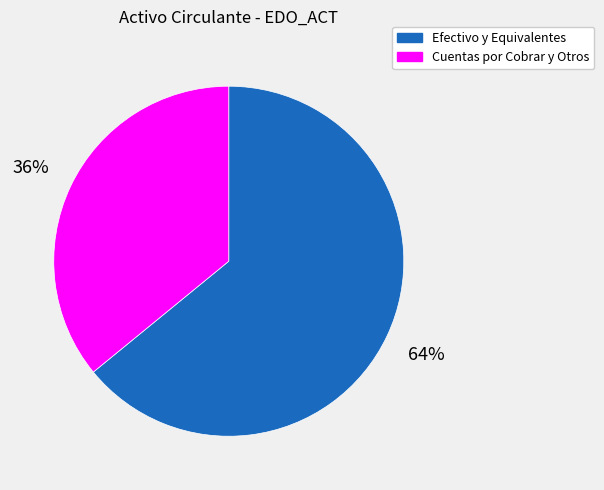

To the nearest percent, what is the difference between the Cuentas por Cobrar y Otros and Efectivo y Equivalentes slice percentages?

28%